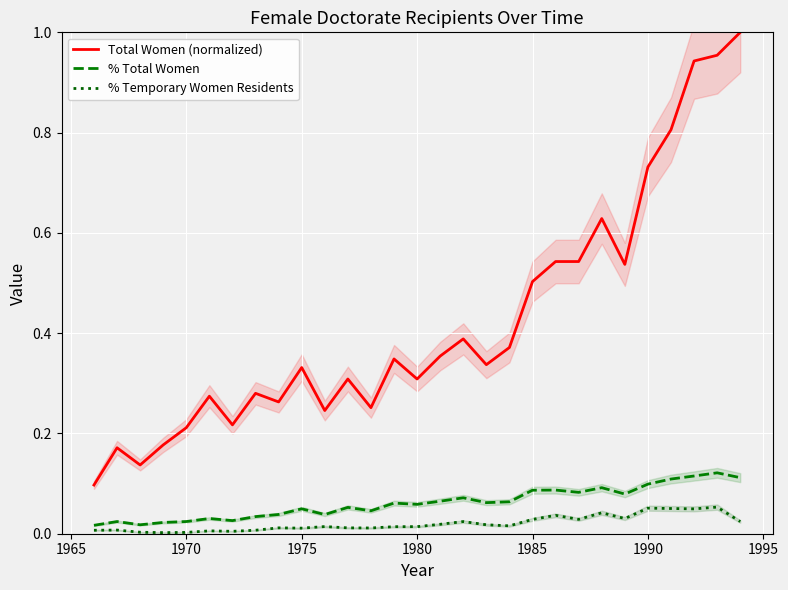

True or false: Total Women (normalized) and % Temporary Women Residents cross at least once.

False